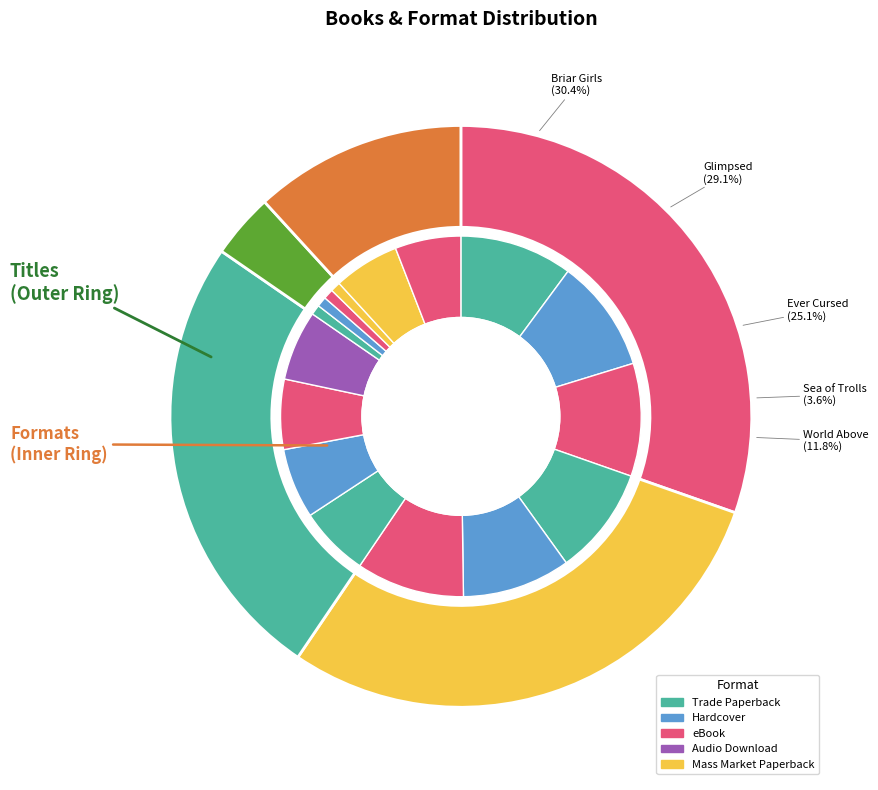

What is the smallest slice in the pie chart?

Sea of Trolls